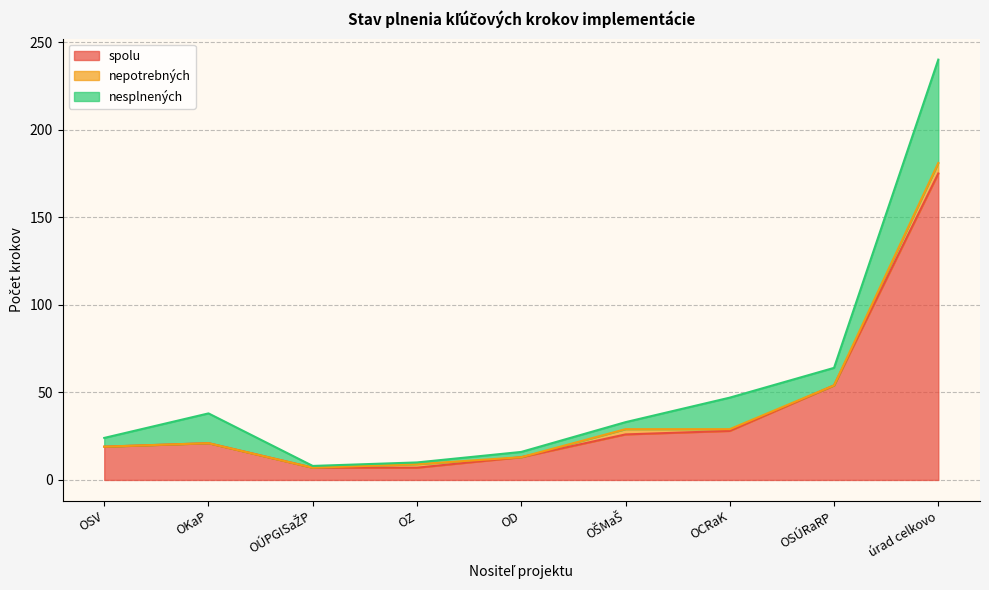

In nepotrebných, how many points are higher than both neighbors (excluding endpoints)?

2